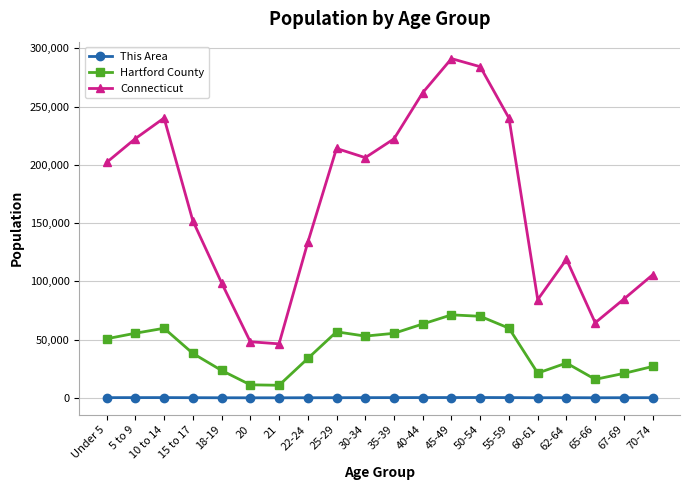

Between 10 to 14 and 15 to 17, which series saw the biggest shift?

Connecticut